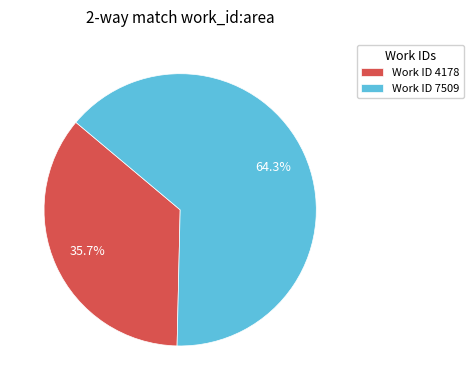

Which has a higher value, Work ID 7509 or Work ID 4178?

Work ID 7509